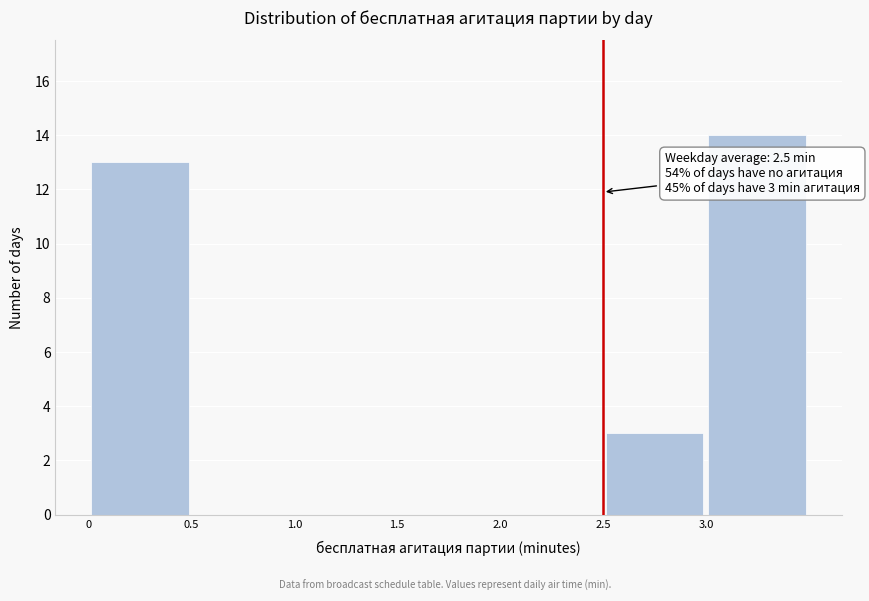

Over which range of the x-axis is the bar tallest?

3.0 to 3.5